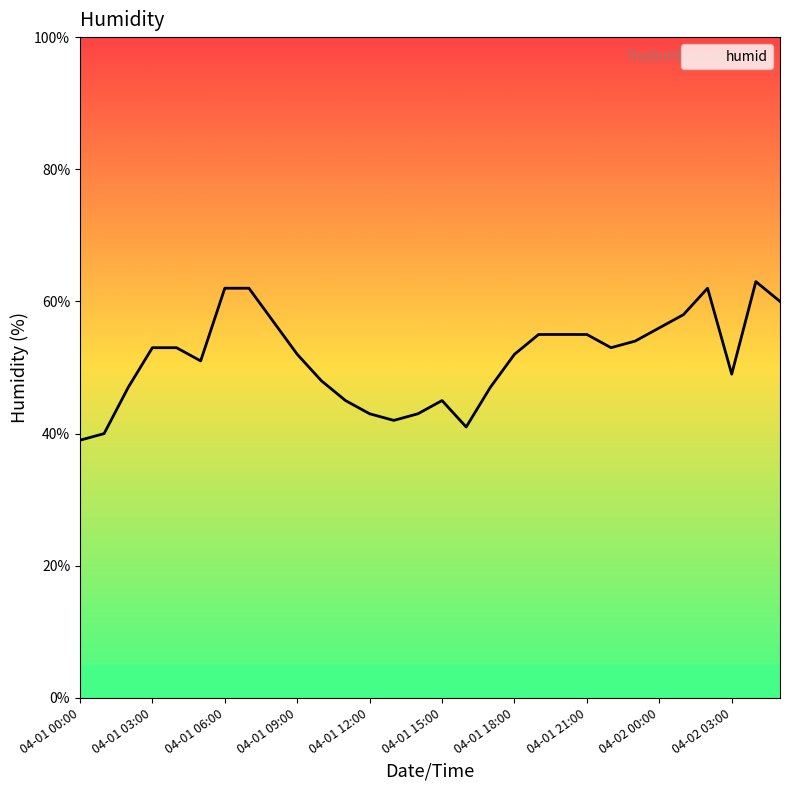

What is the difference between the maximum and minimum values?

24